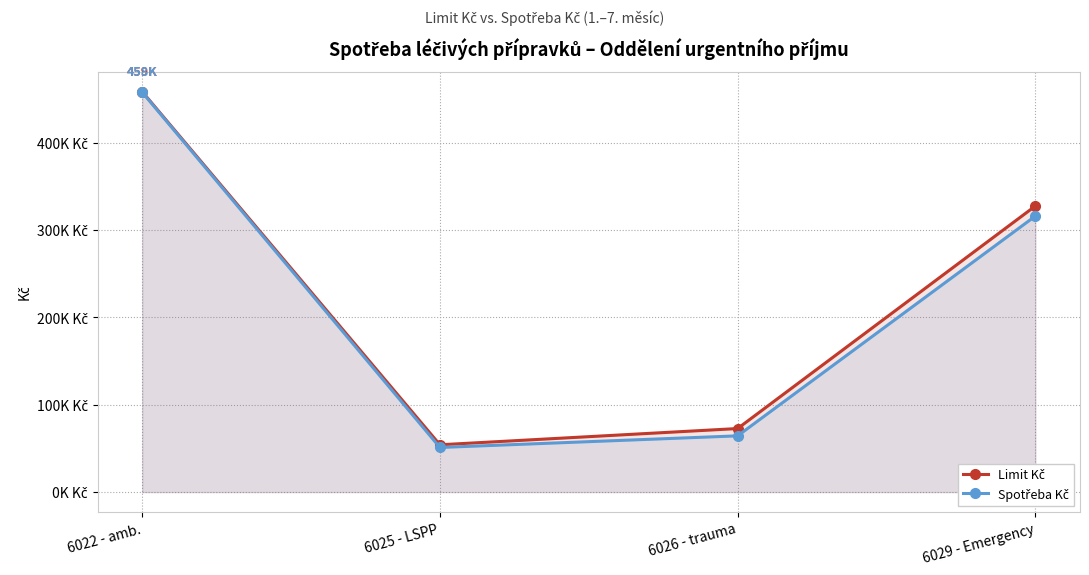

Which series changed the most between 6022 - amb. and 6029 - Emergency?

Spotřeba Kč